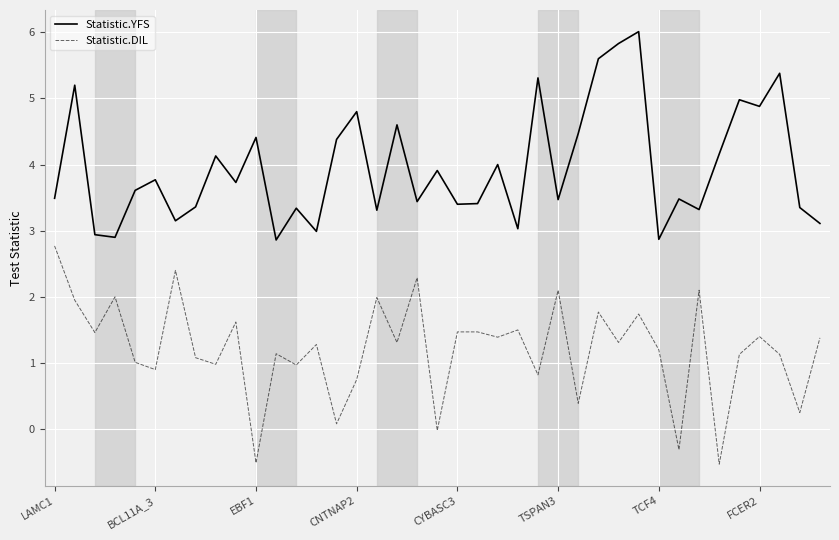

True or false: Statistic.DIL and Statistic.YFS cross at least once.

False